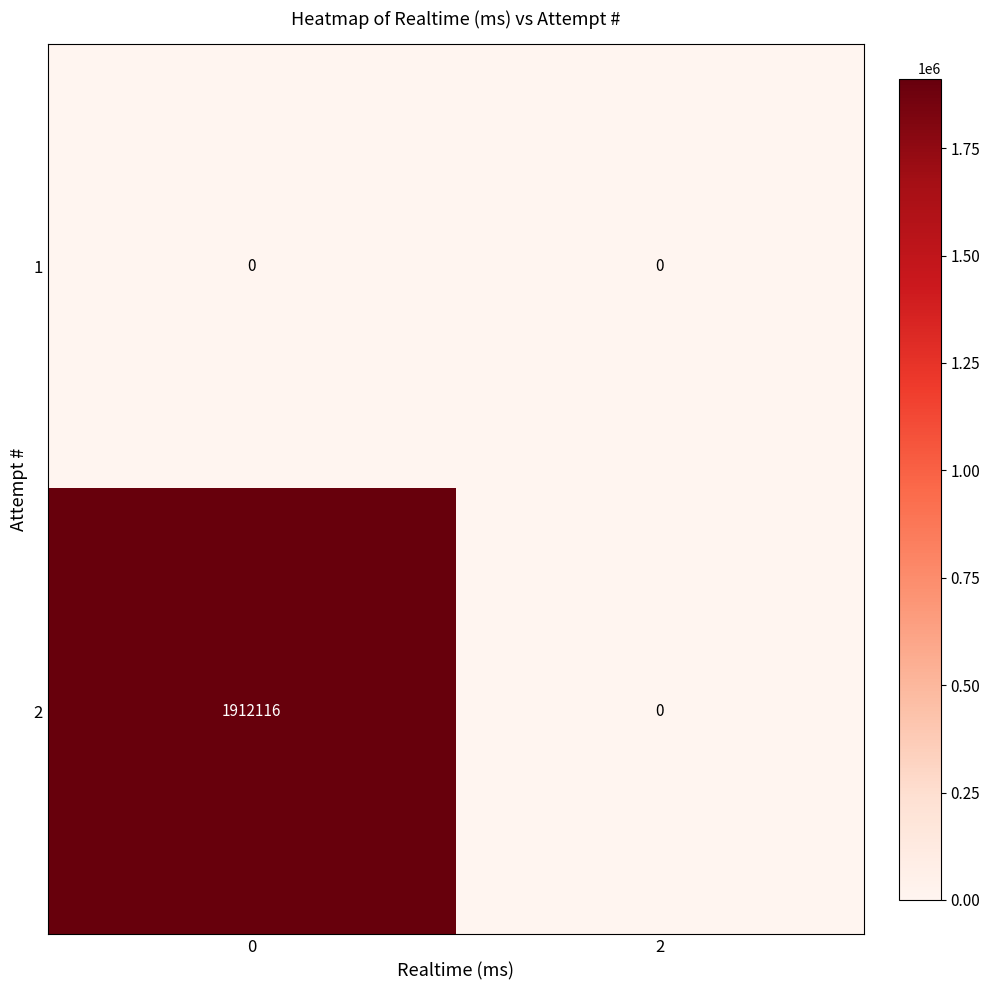

What is the total value across all series at 0?

1912116